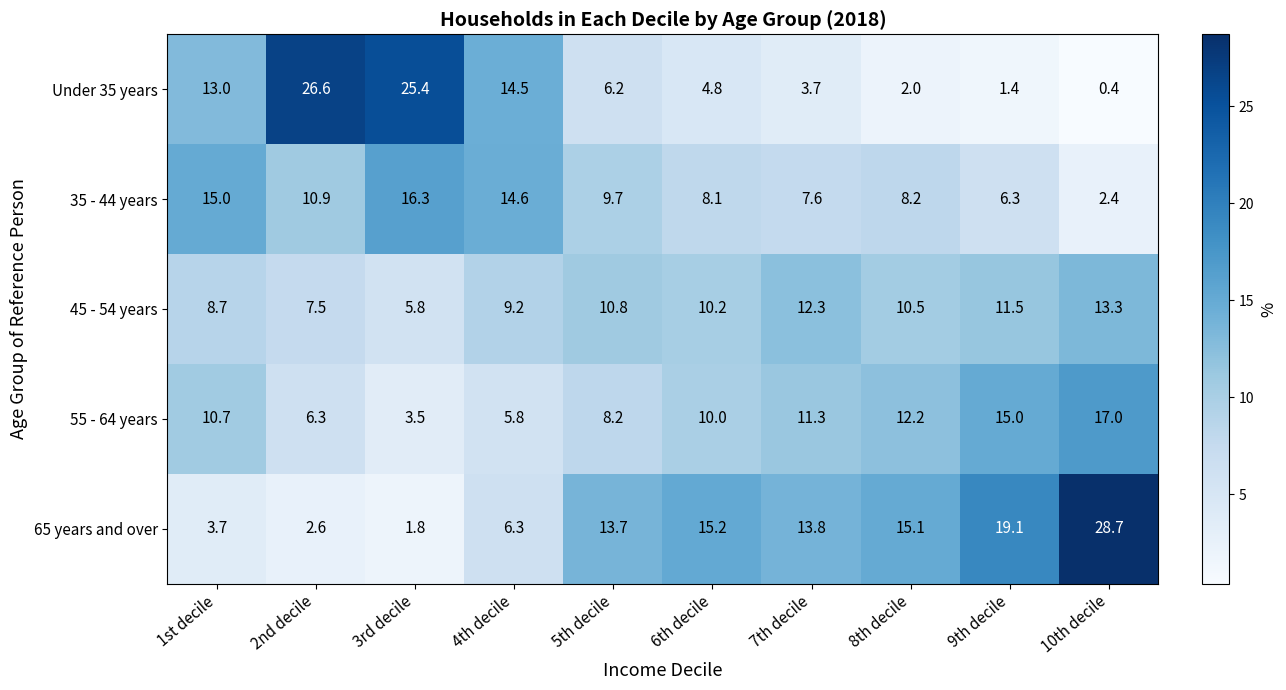

Rank the series by their maximum value, from lowest to highest.

45 - 54 years, 35 - 44 years, 55 - 64 years, Under 35 years, 65 years and over